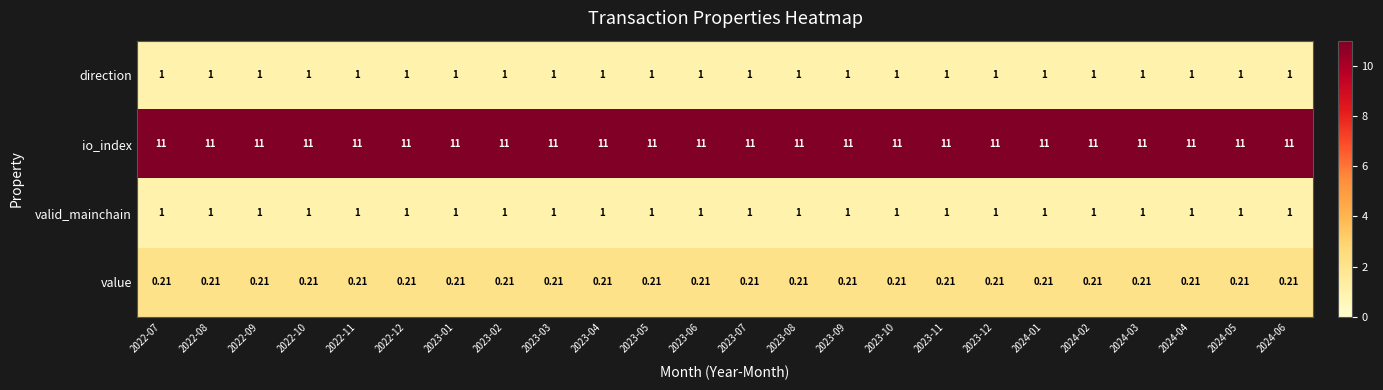

Is the value of value at 2023-04 greater than the value of io_index at 2022-07?

No